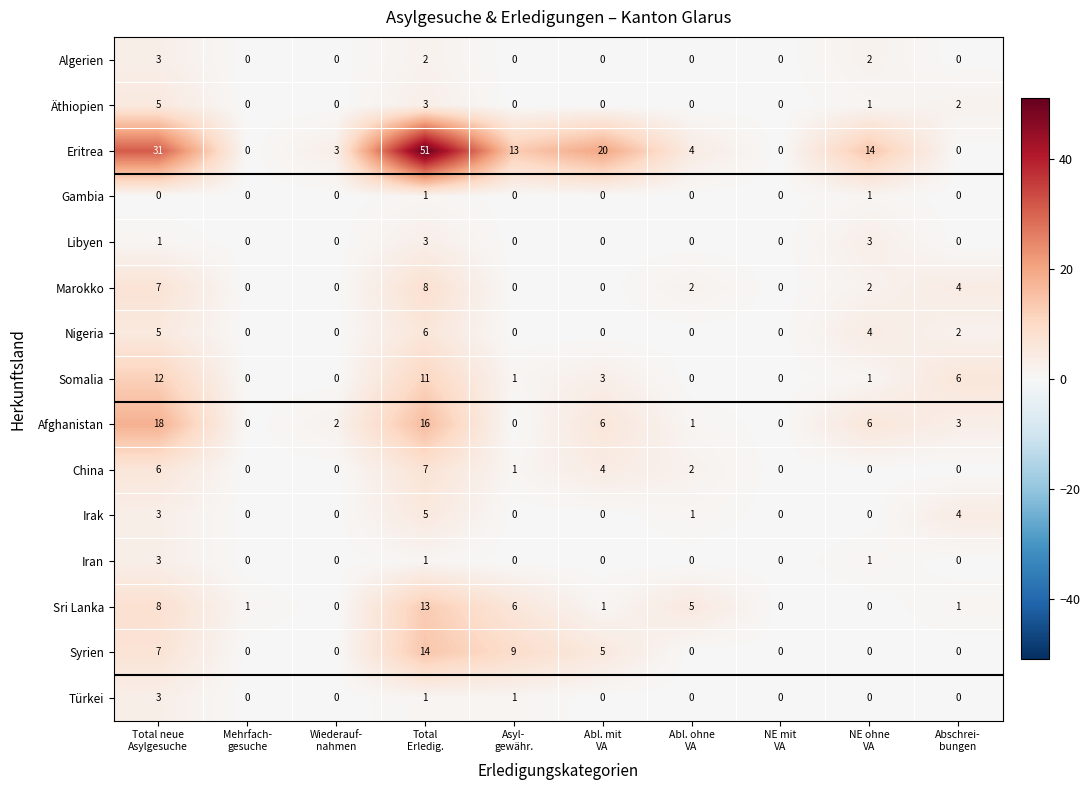

Which series has the largest total across all categories?

Eritrea